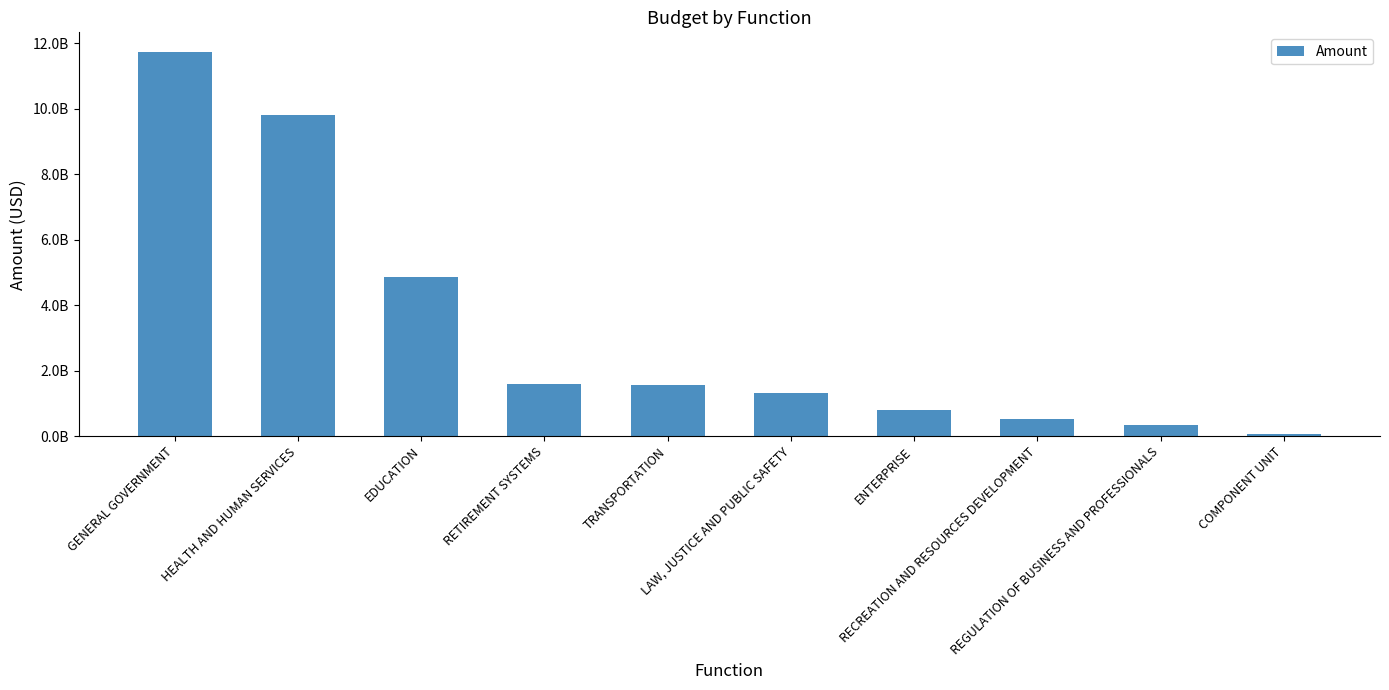

What value does the data have at EDUCATION?

4860707700.8